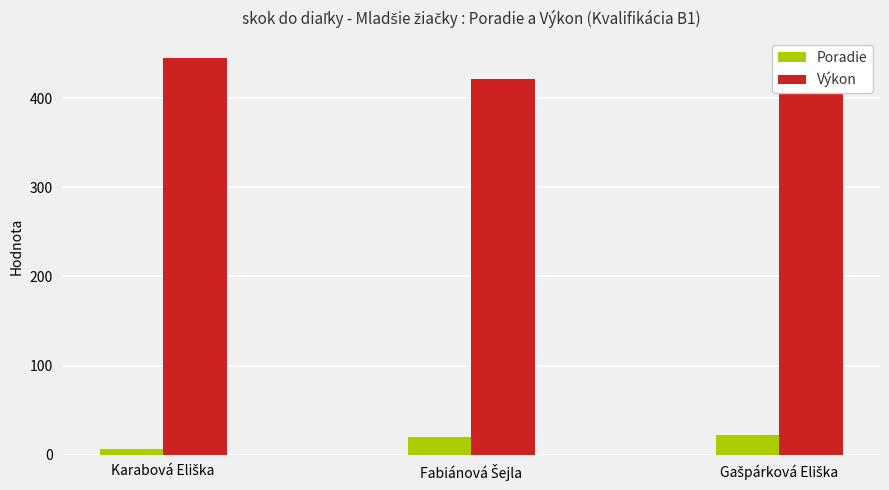

What is the approximate value of Výkon at Karabová Eliška?

445